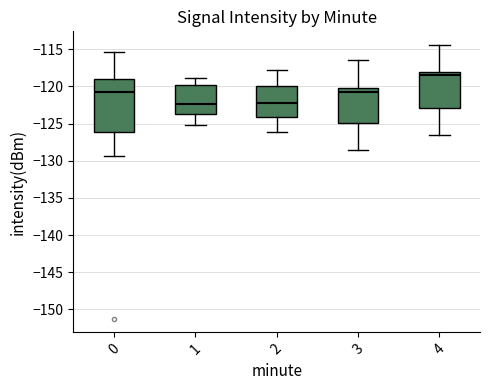

Where is the upper edge of the box at x = 4 on the y-axis? The values are not printed on the chart, so give them approximately, as read against the axis.

-118.0